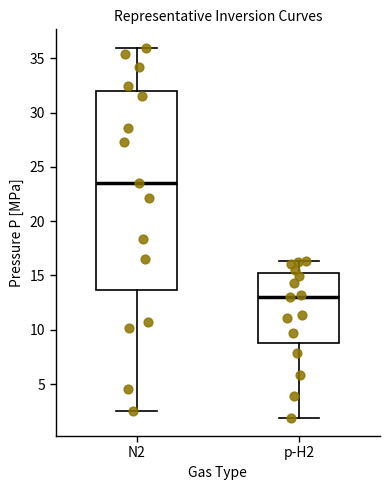

Reading left to right, transcribe this box plot: for each box, give where its median line is, the range the box spans, and where its two whiskers end, as read against the y-axis. The values are not printed on the chart, so give them approximately, as read against the axis.

N2: median 23.5, box 13.5 to 32.0, whiskers 2.5 to 36.0
p-H2: median 13.0, box 9.0 to 15.0, whiskers 2.0 to 16.5